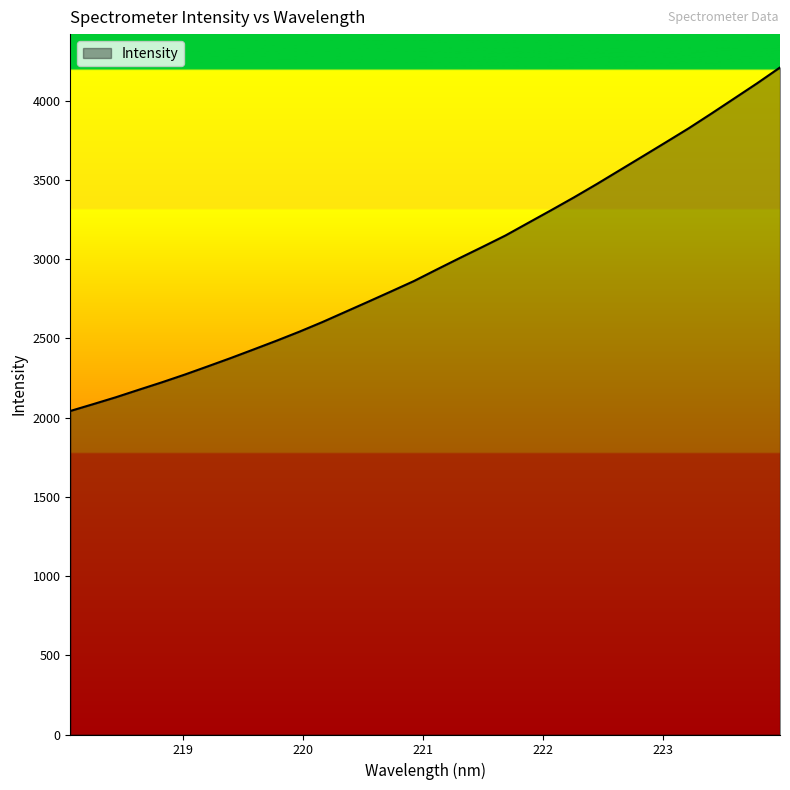

Does the chart have visible grid lines?

No